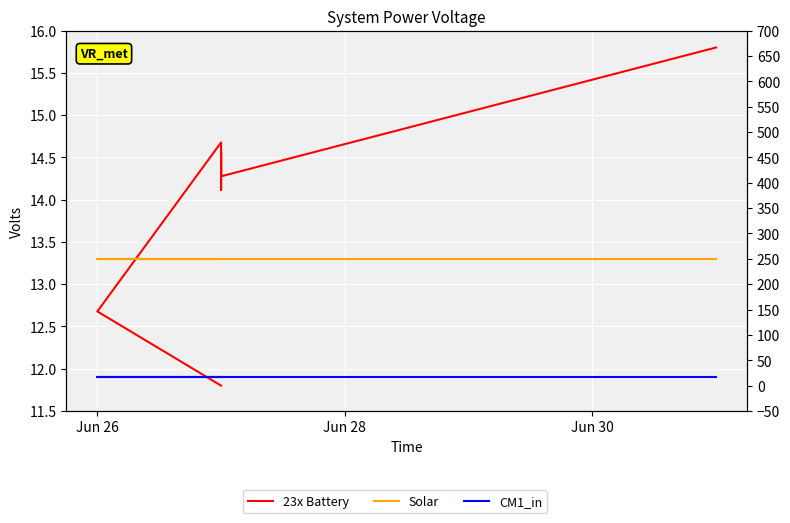

Rank the series at Jun 28 from lowest to highest value.

CM1_in, Solar, 23x Battery